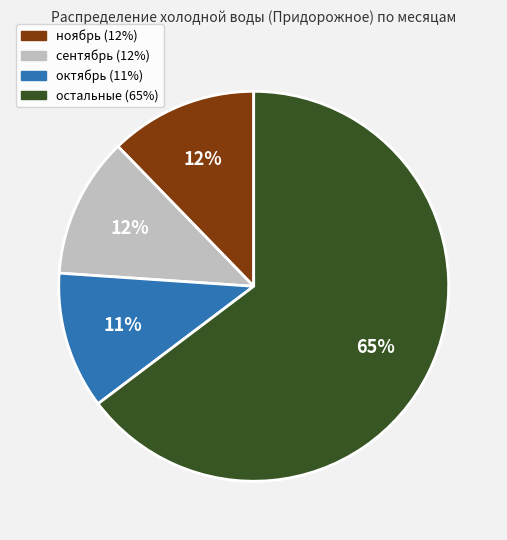

To the nearest percent, what is the average slice percentage?

25%